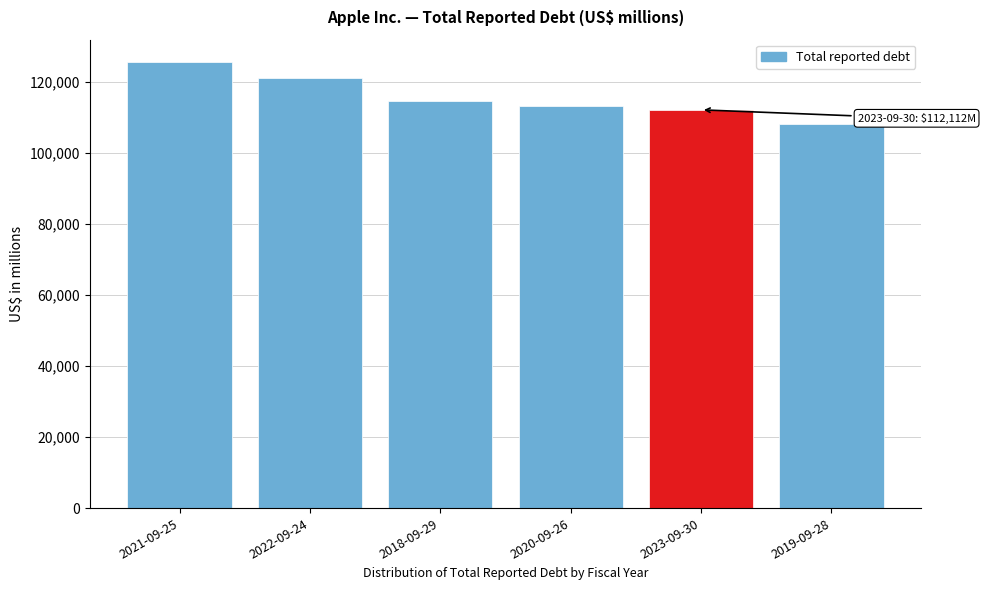

Reading left to right, extract all data points from this chart.

2021-09-25=125567	2022-09-24=121010	2018-09-29=114483	2020-09-26=113097	2023-09-30=112112	2019-09-28=108047